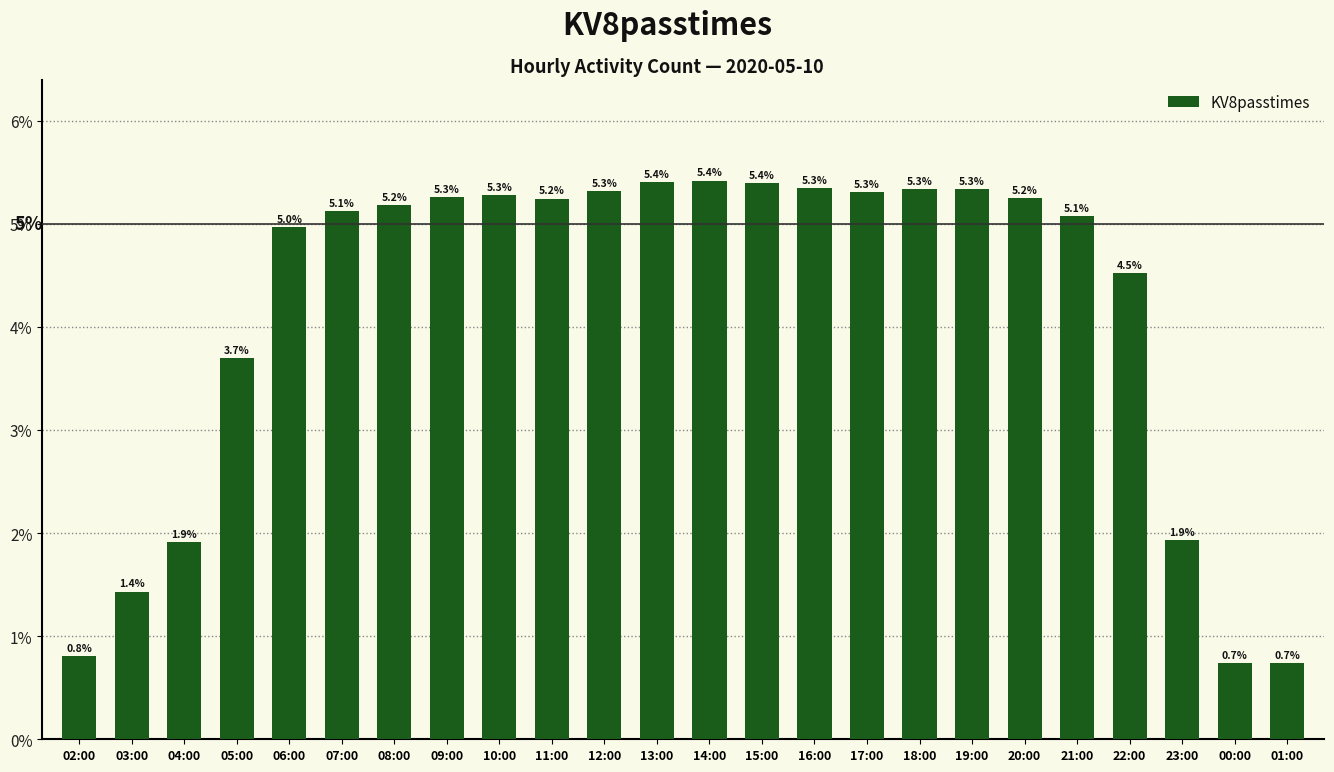

Are the bars horizontal?

No